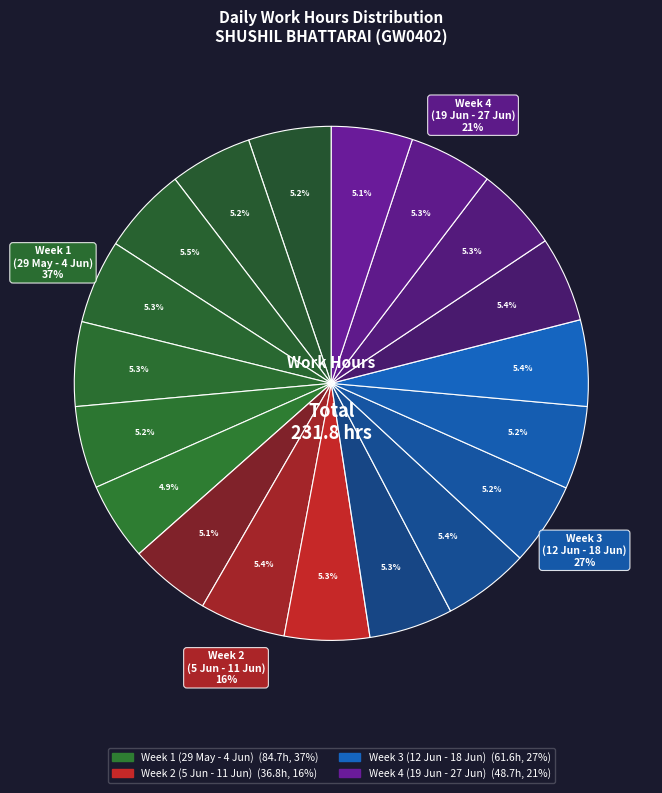

Is it true that 4-Fri is 5% of the pie?

True